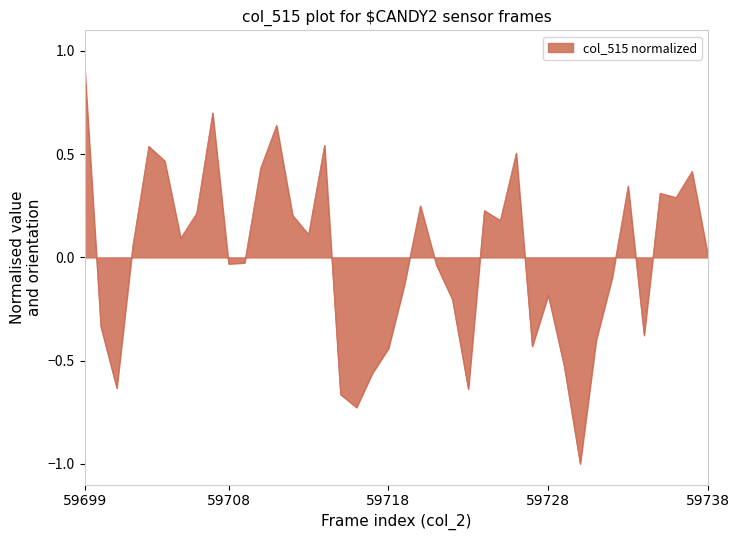

What is the minimum value shown in the chart?

-1.0